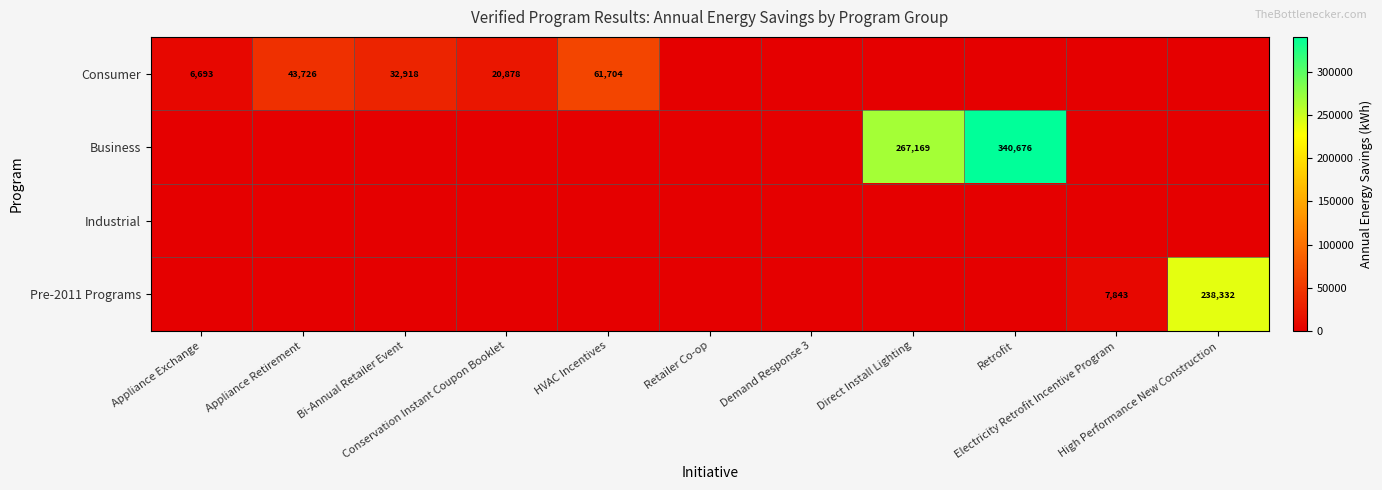

What is the greatest value displayed?

340676